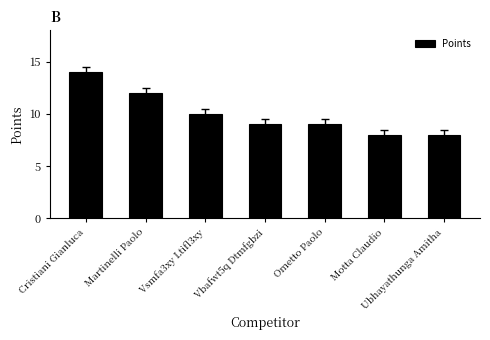

Reading left to right, list all the values displayed in this chart.

14	12	10	9	9	8	8